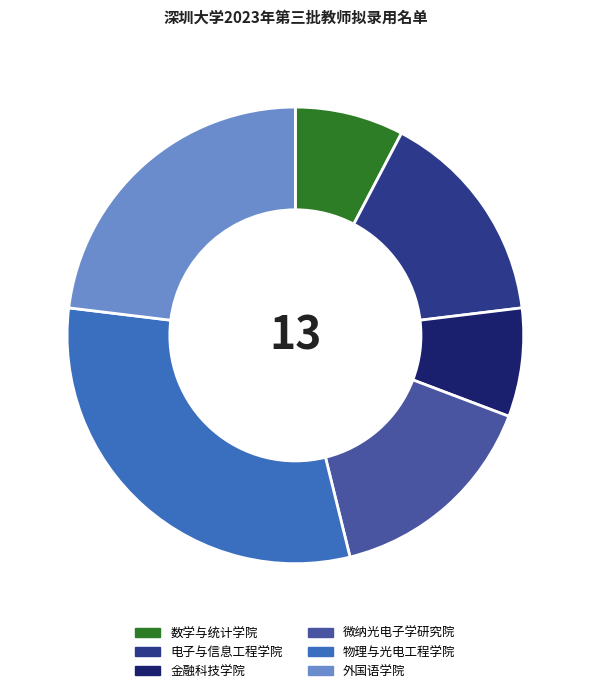

Is 金融科技学院 the majority of the pie?

No